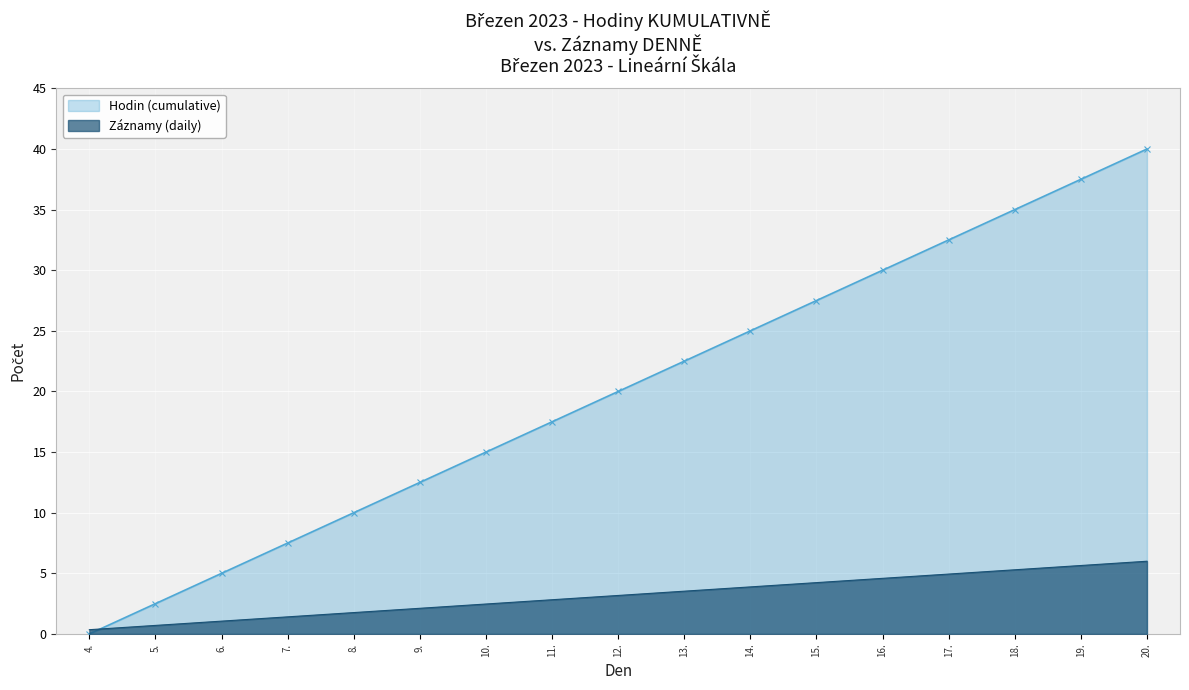

What is the approximate value at 17.?

32.5